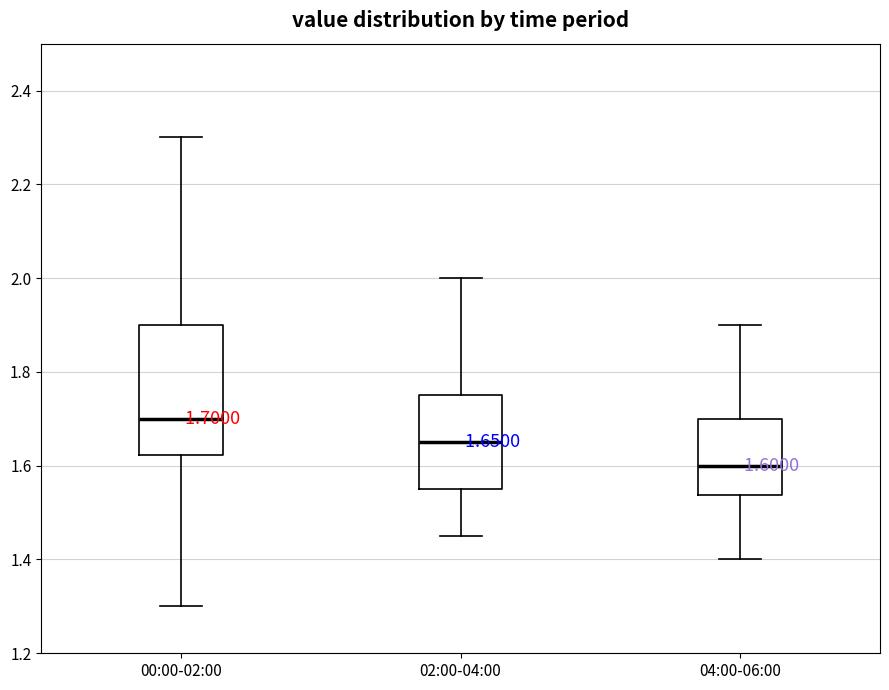

Which box is the tallest, from its lower edge to its upper edge?

00:00-02:00